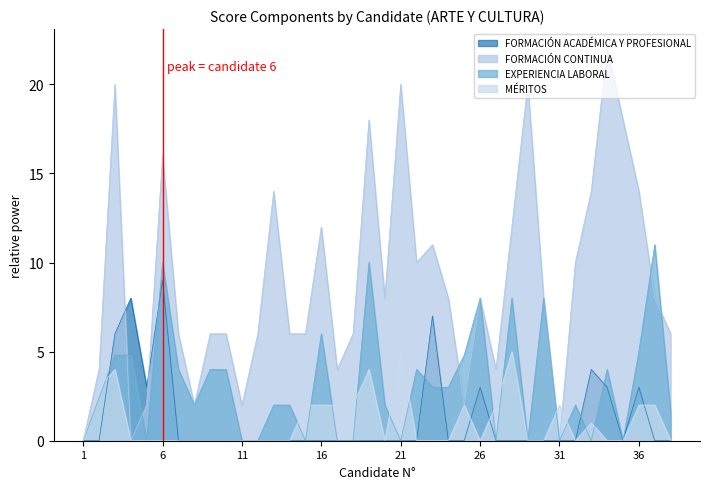

Which label corresponds to the largest value in the chart?

34